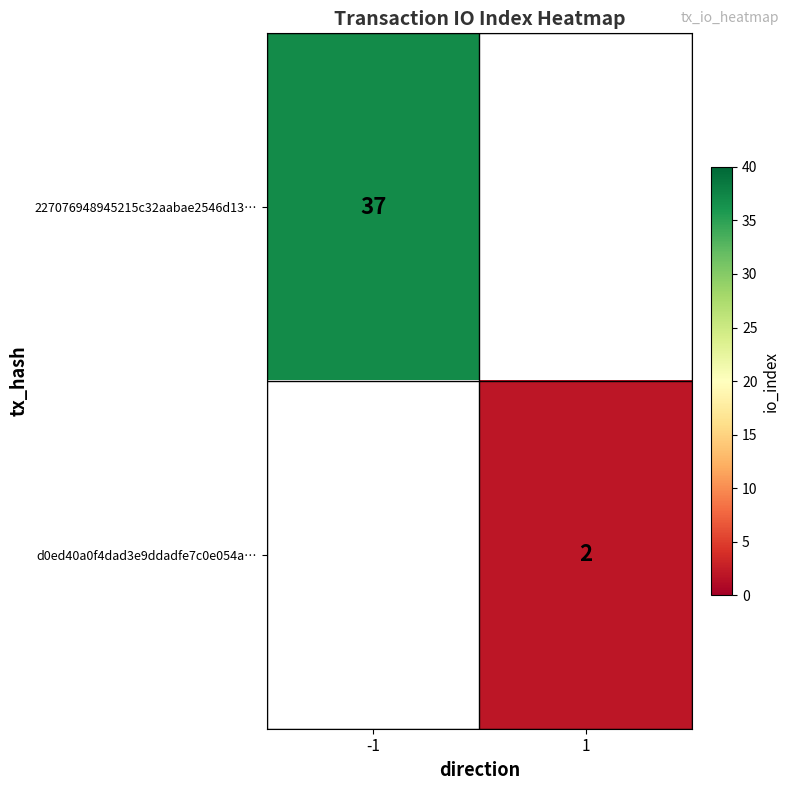

How many distinct data groups are displayed?

2